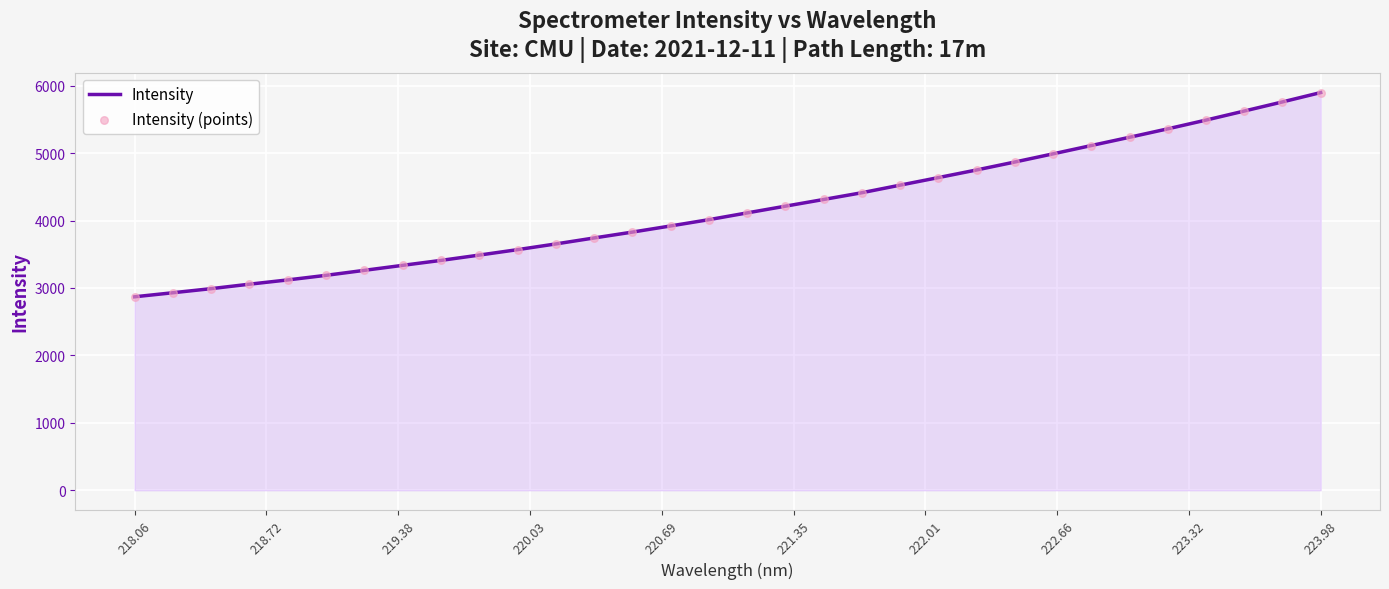

What is the minimum value shown in the chart?

2869.4